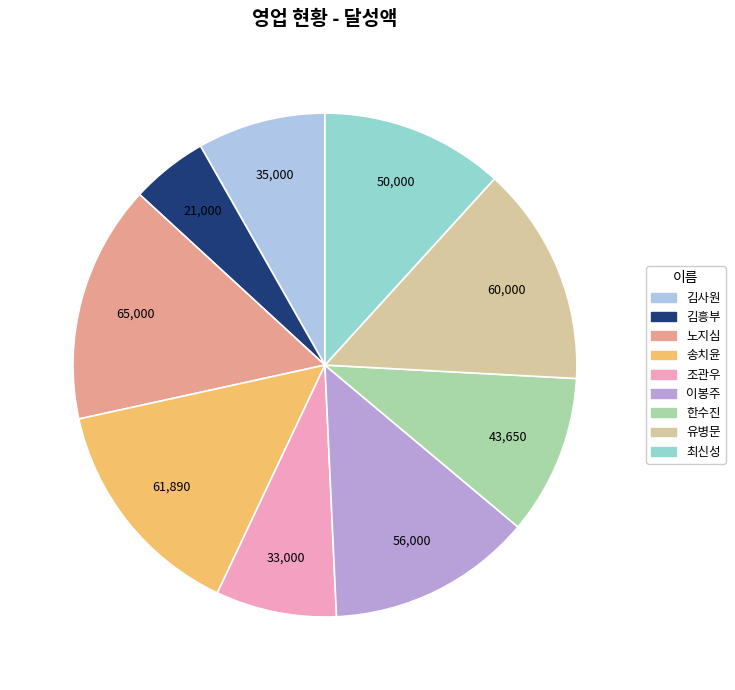

What is the ratio of the value at 송치윤 to the value at 조관우?

1.9